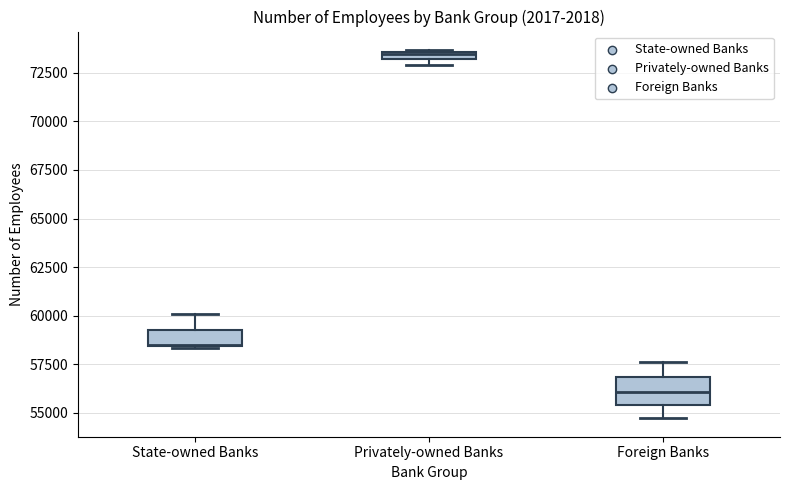

Which box has the lowest median line?

Foreign Banks